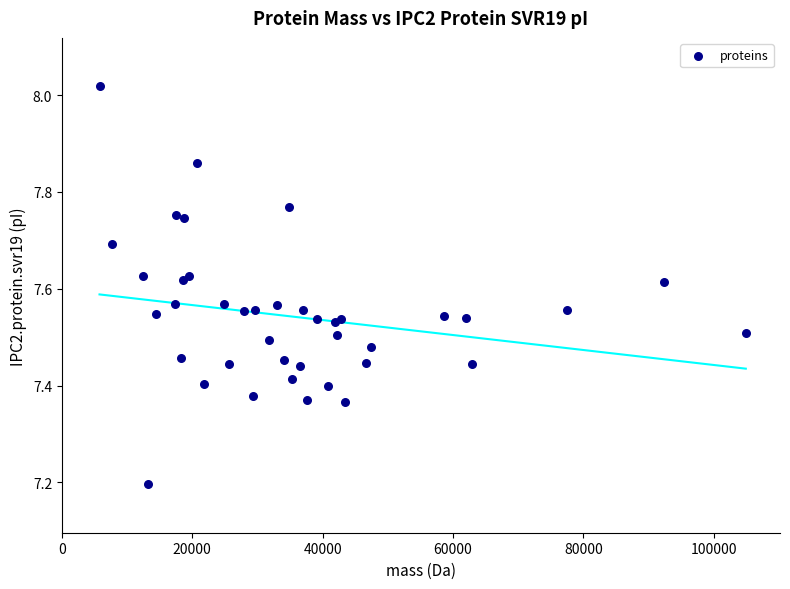

What Y value in the scatter plot is closest to 7?

7.2